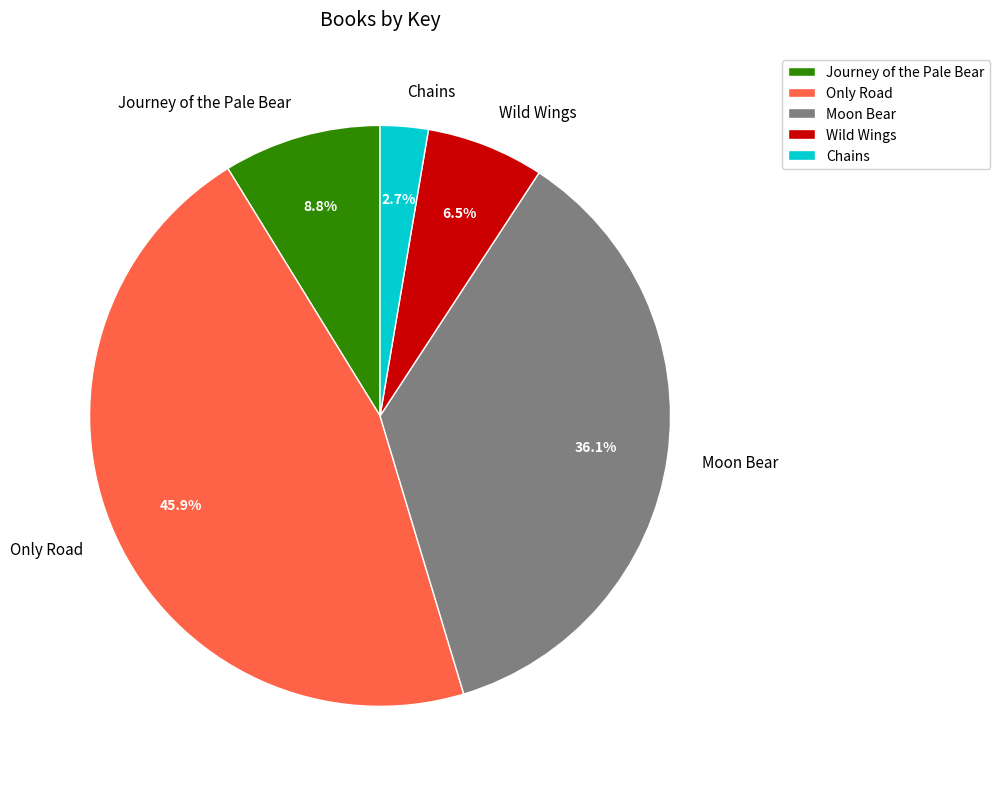

True or false: Only Road accounts for 37% of the total.

False